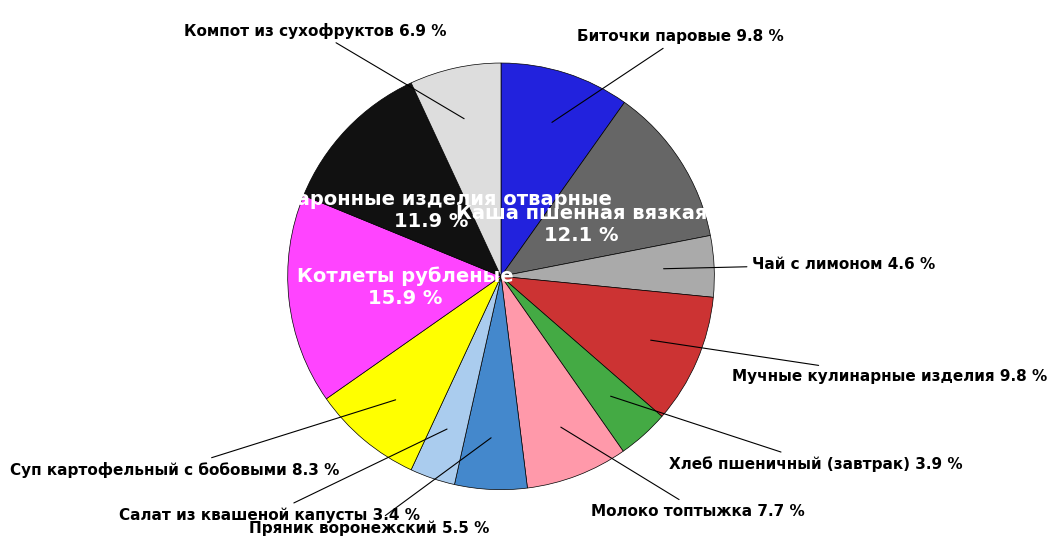

Is there a majority slice in this chart?

No